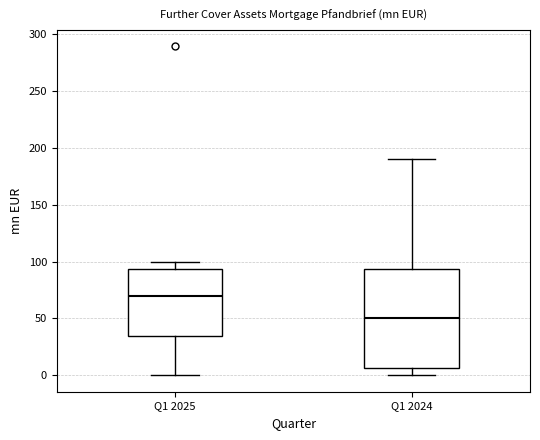

Which box is the tallest, from its lower edge to its upper edge?

Q1 2024